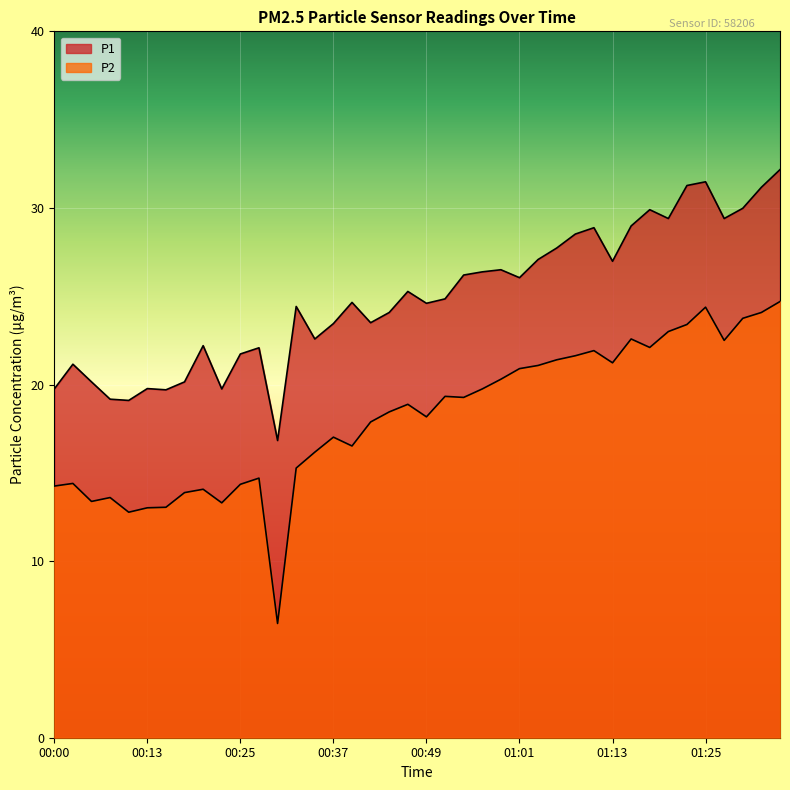

How many lines are shown in the chart?

2